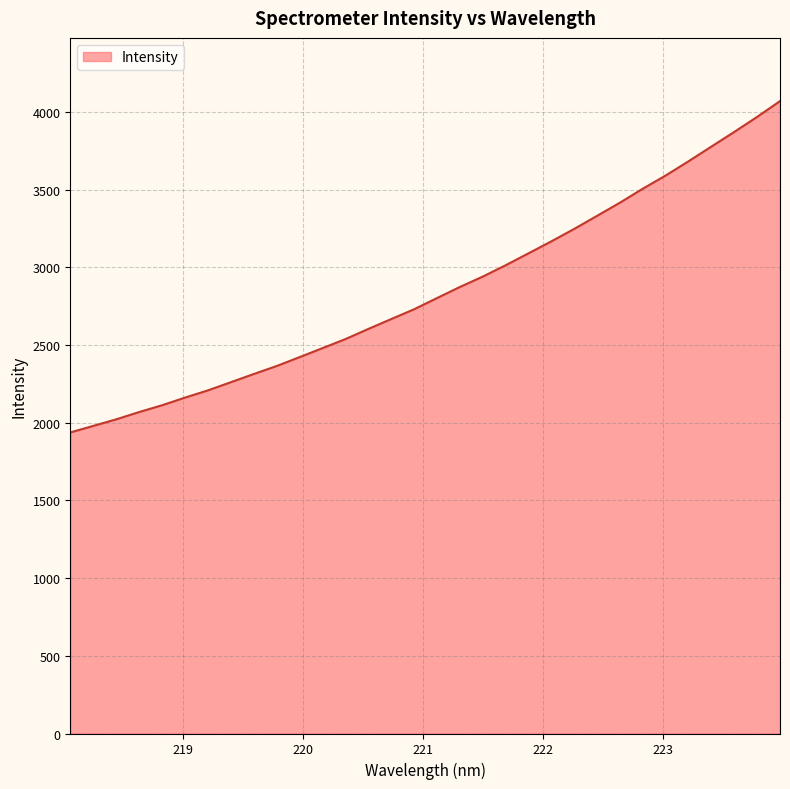

What is the sum of all values?

91229.9